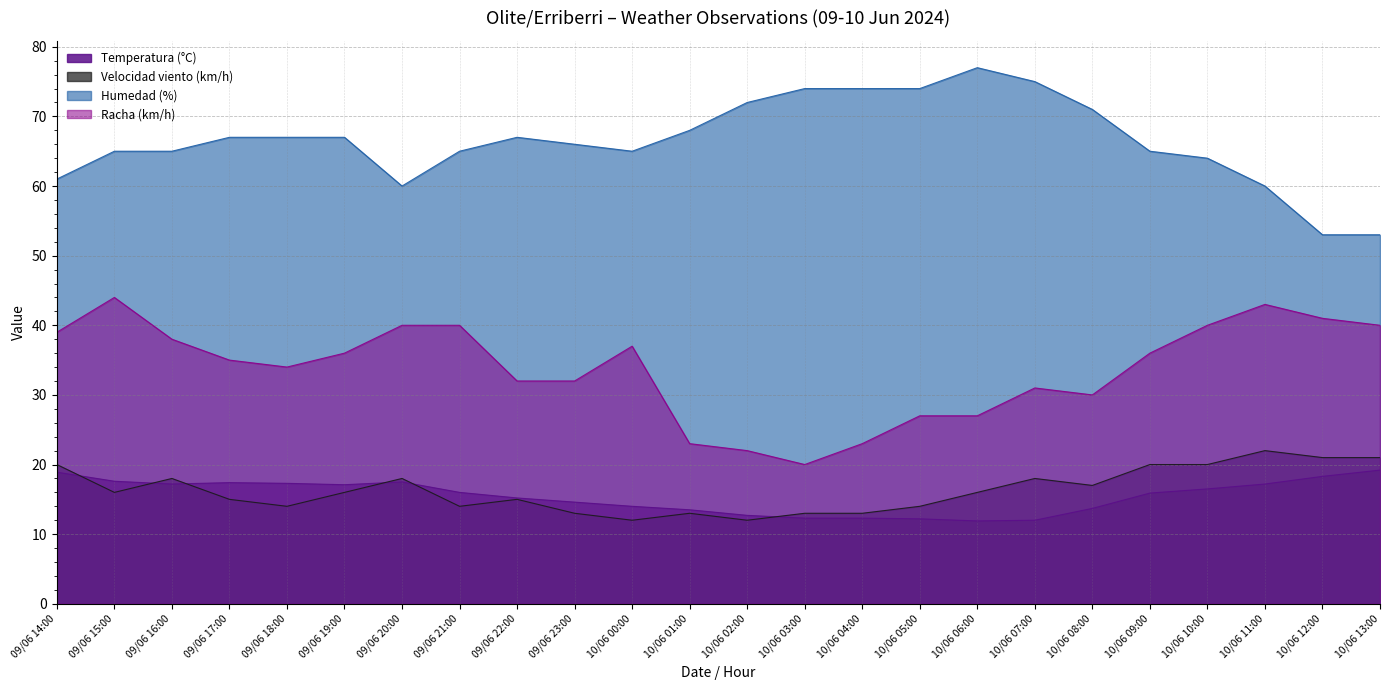

How many data points in Racha (km/h) are less than 36?

12